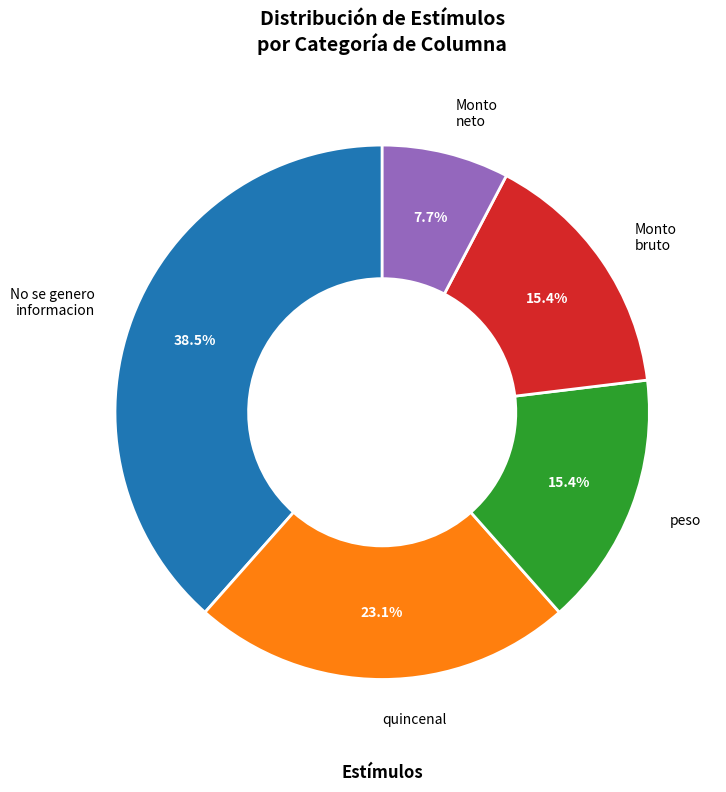

Combined, do No se genero informacion and peso account for over 50%?

Yes